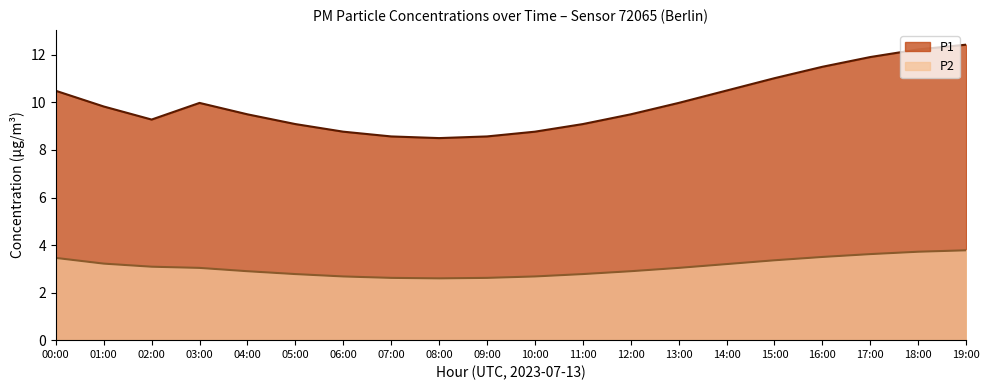

At which category is the sum across all series the highest?

19:00